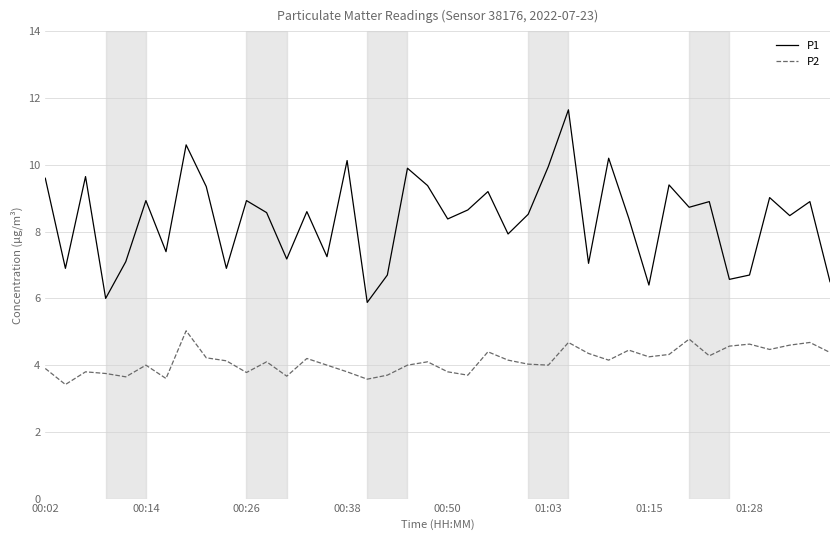

What is the lowest value of the P2 series?

3.4